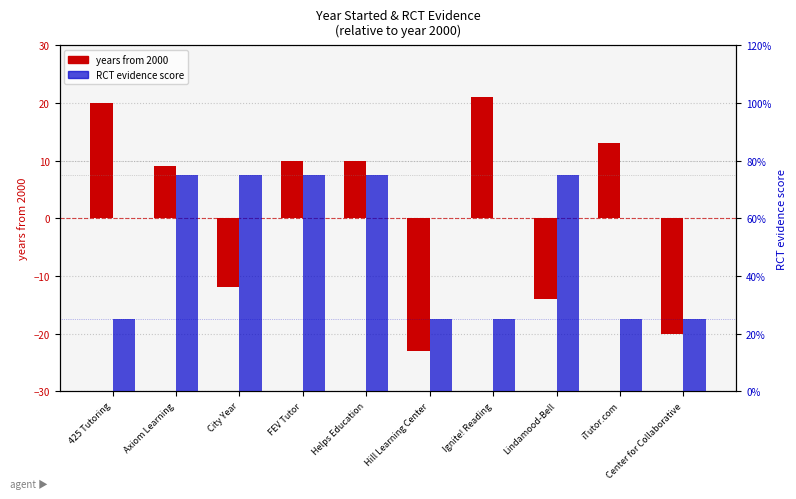

What is the maximum value shown in the chart?

75